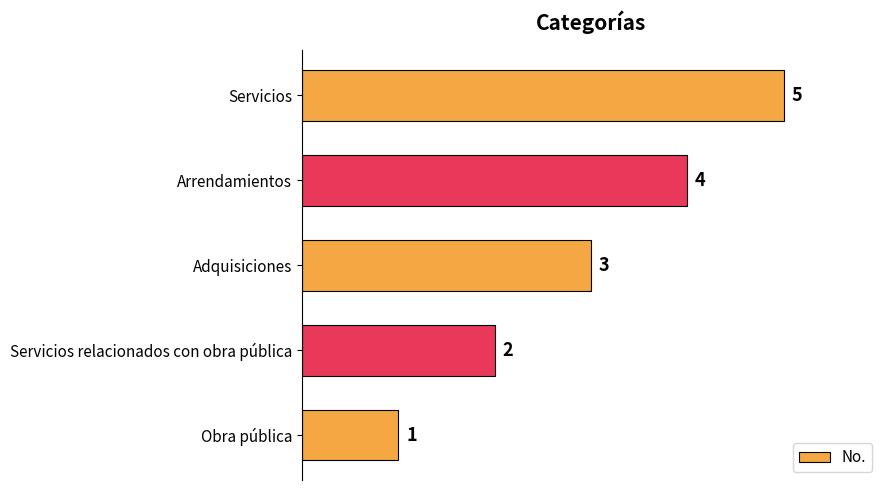

What is the average value?

3